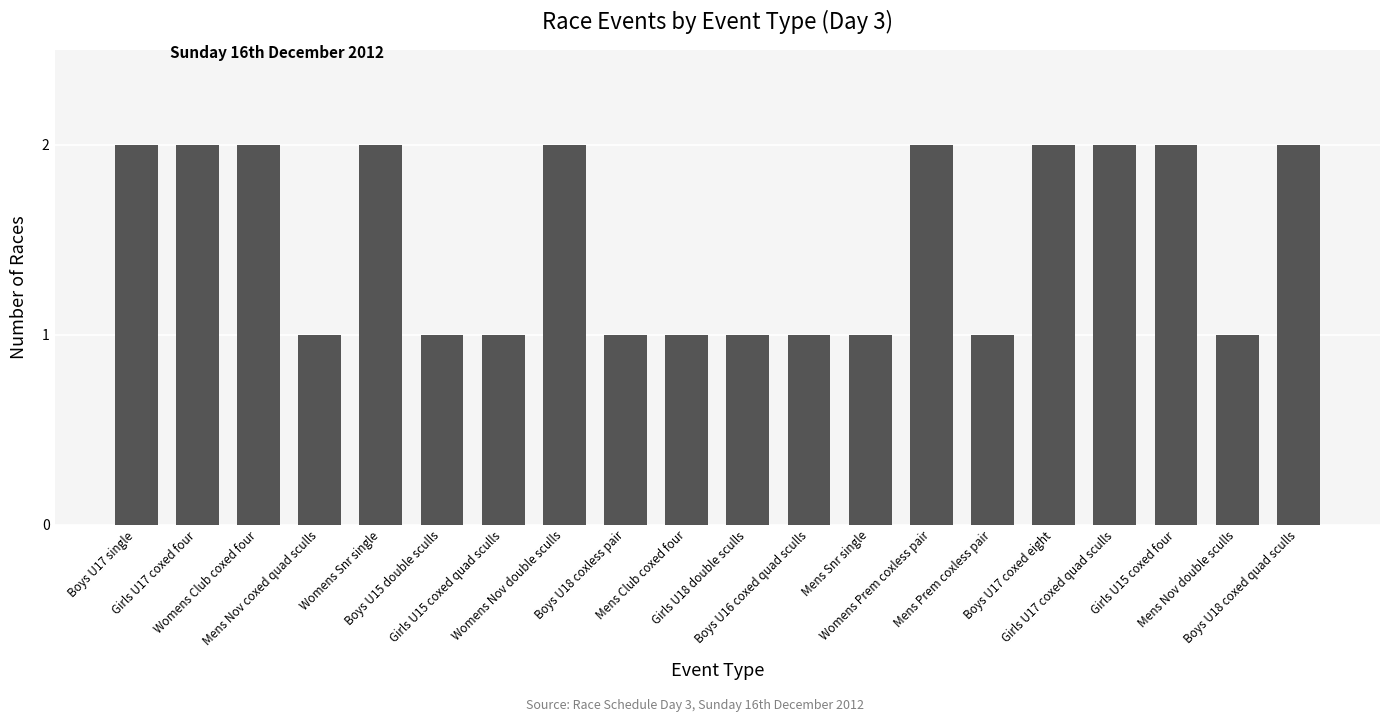

Reading left to right, what are all the values shown in this chart?

2	2	2	1	2	1	1	2	1	1	1	1	1	2	1	2	2	2	1	2